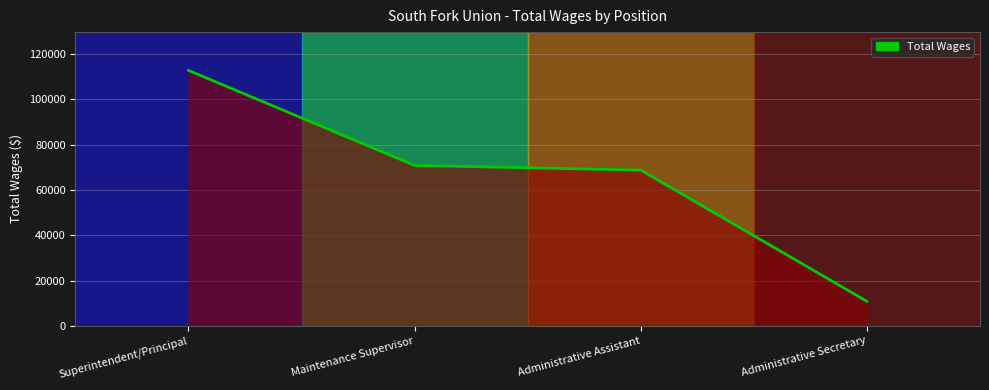

What is the greatest value displayed?

112750